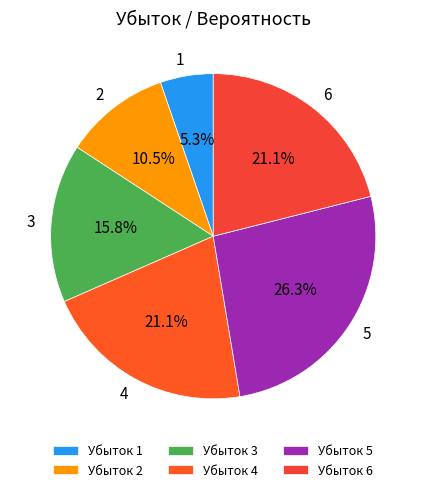

What is the largest slice in the pie chart?

5